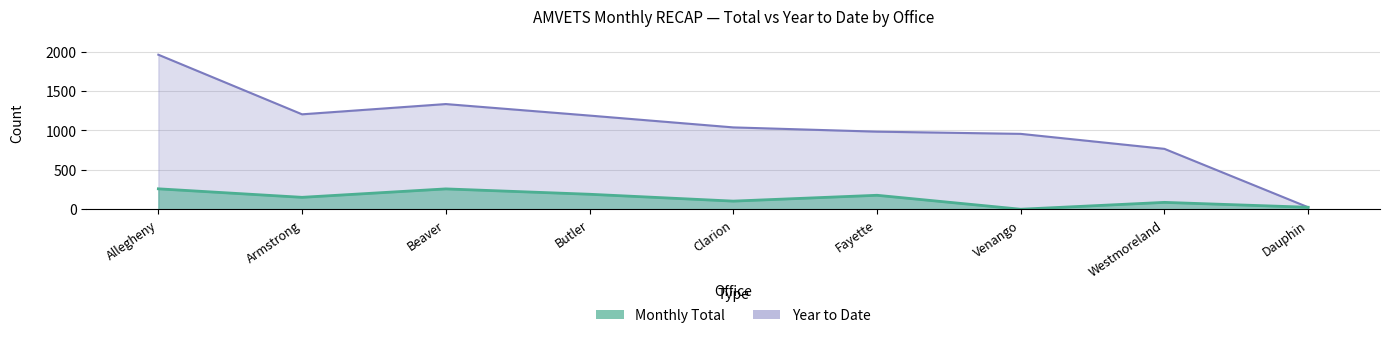

True or false: YEAR TO DATE and TOTAL intersect in this chart.

False